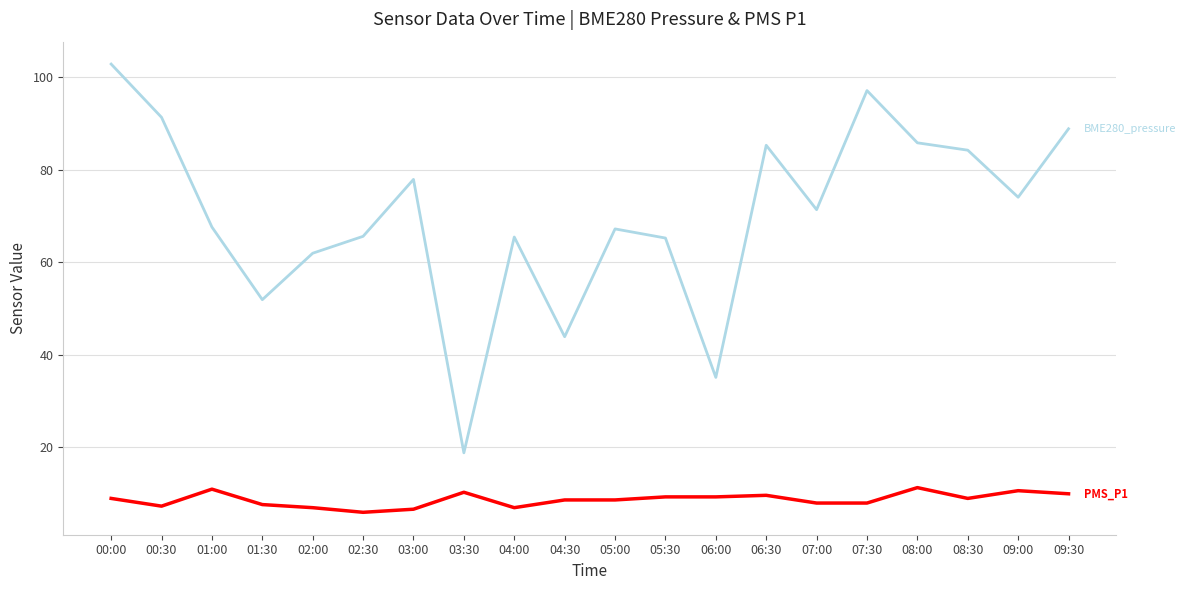

Which label corresponds to the largest value in the chart?

00:00